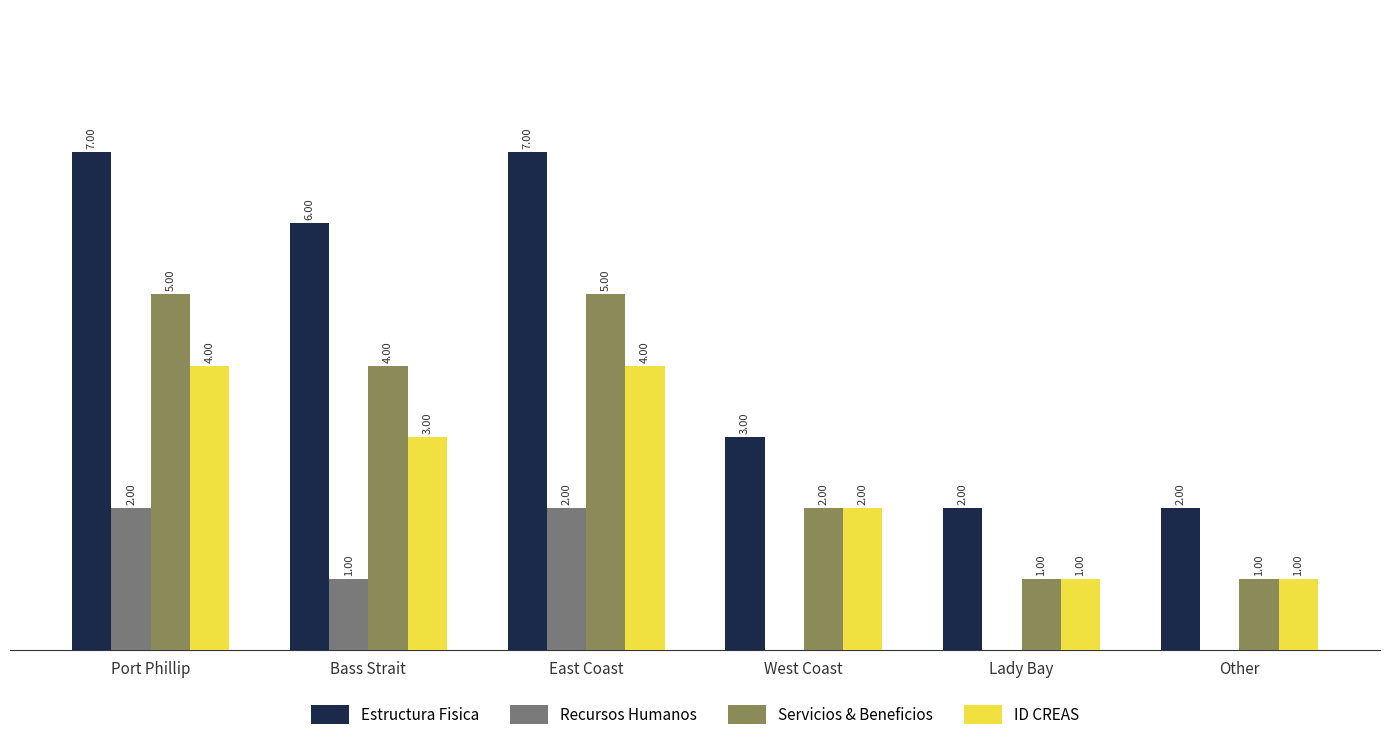

Which series has the largest total across all categories?

Estructura Fisica